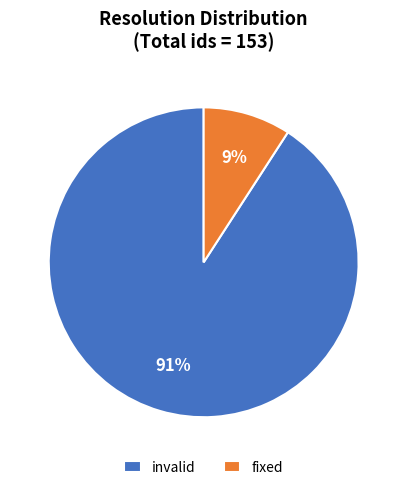

To the nearest percent, what portion does invalid represent?

91%